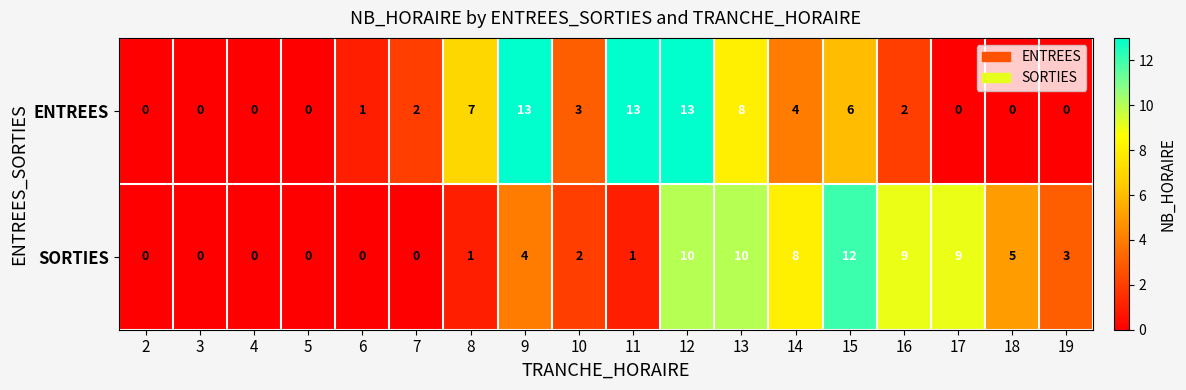

Which category has the highest value in the SORTIES series?

15